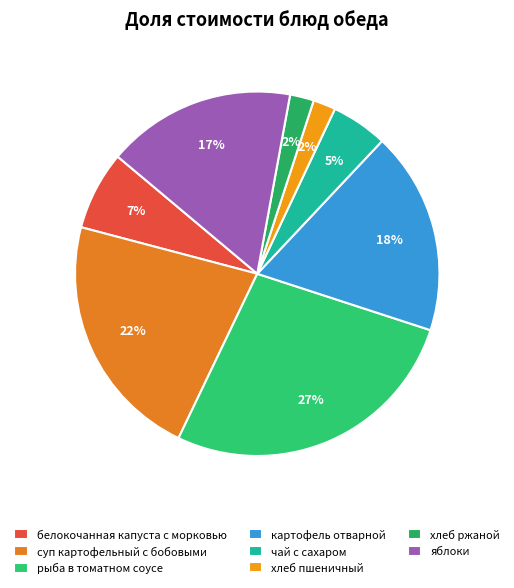

Combined, do чай с сахаром and хлеб пшеничный account for over 50%?

No